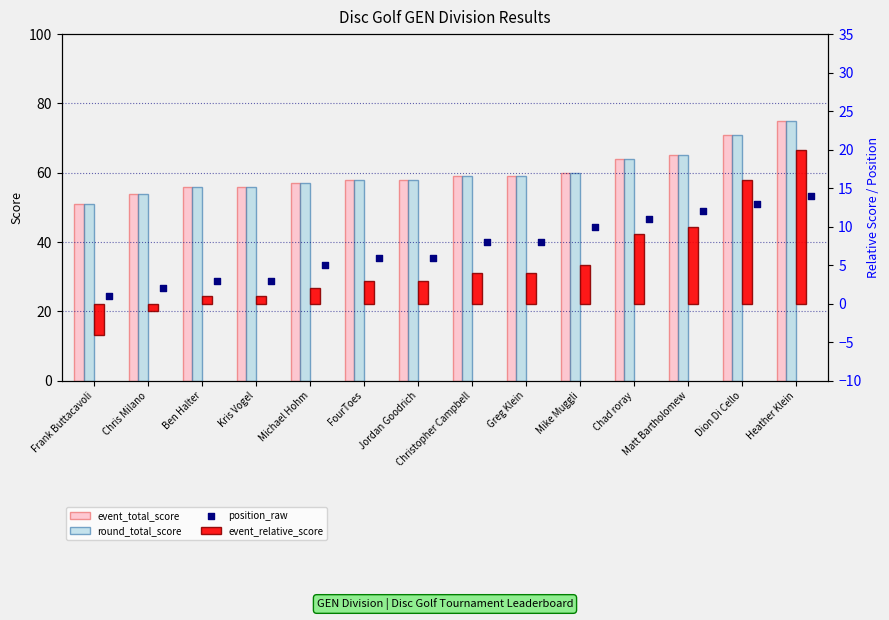

What is the total value across all series at Frank Buttacavoli?

99